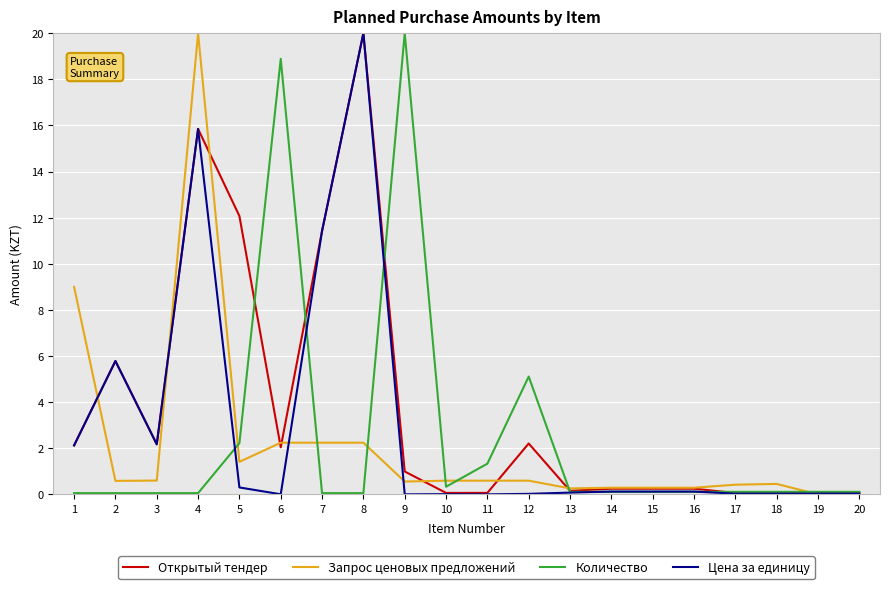

What is the difference between the maximum and second lowest values in the Открытый тендер series?

19.9